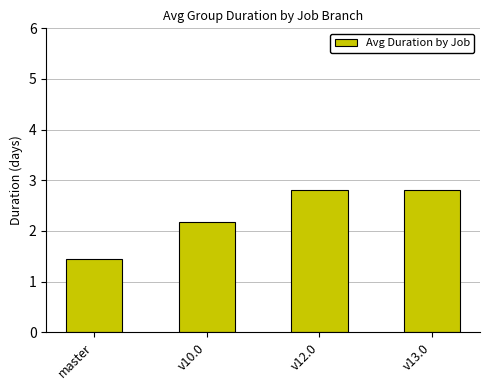

True or false: the data shows 4.3 at v12.0.

False